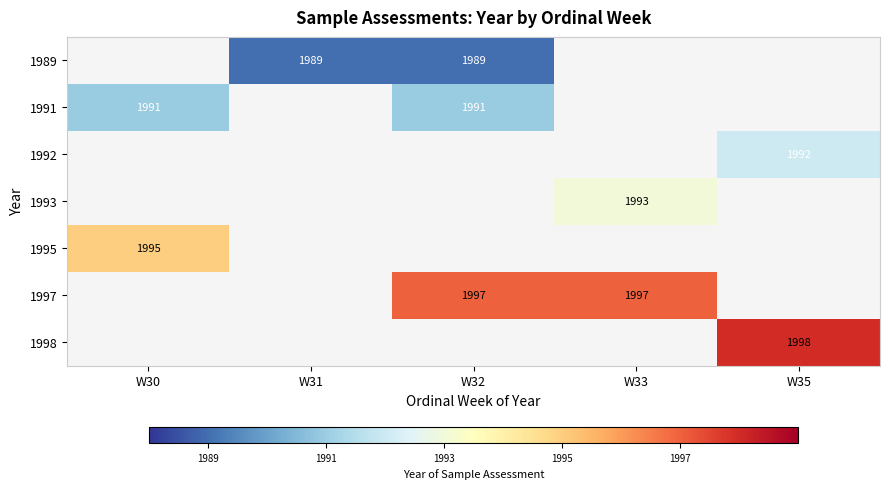

The value of 1998 at W35 is 2723. True or false?

False